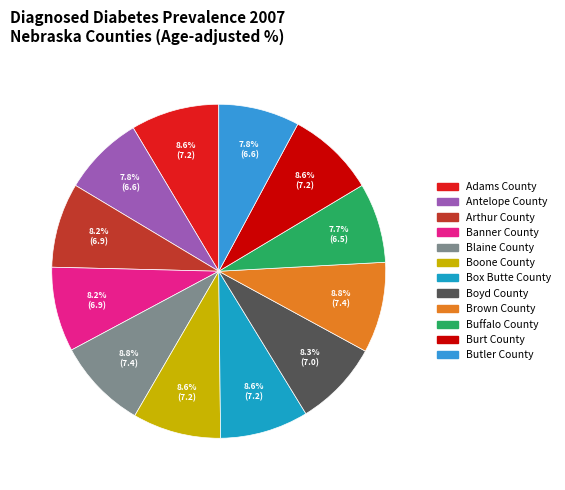

To the nearest percent, what is the average slice percentage?

8%